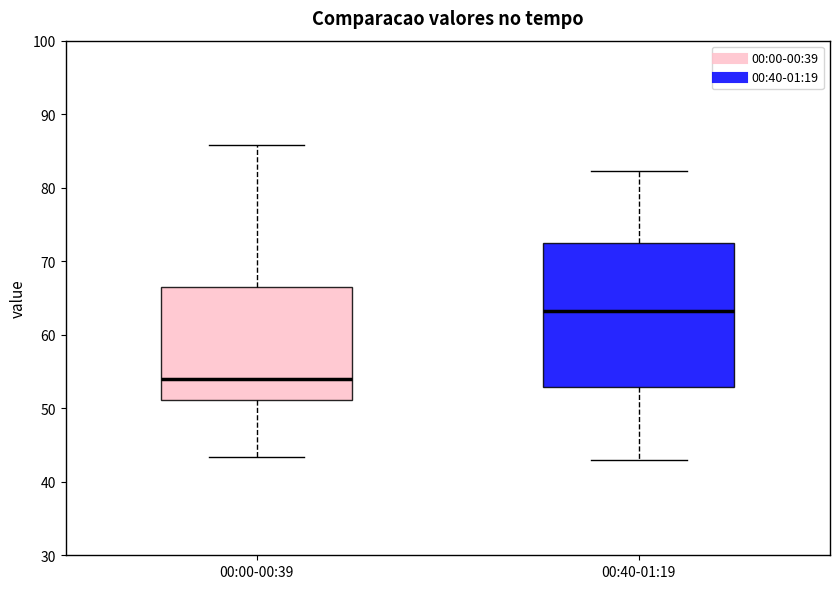

Reading left to right, read every box against the y-axis: the position of its median line, the range the box covers, and the ends of its whiskers. The values are not printed on the chart, so give them approximately, as read against the axis.

00:00-00:39: median 54, box 51 to 67, whiskers 43 to 86
00:40-01:19: median 63, box 53 to 73, whiskers 43 to 82